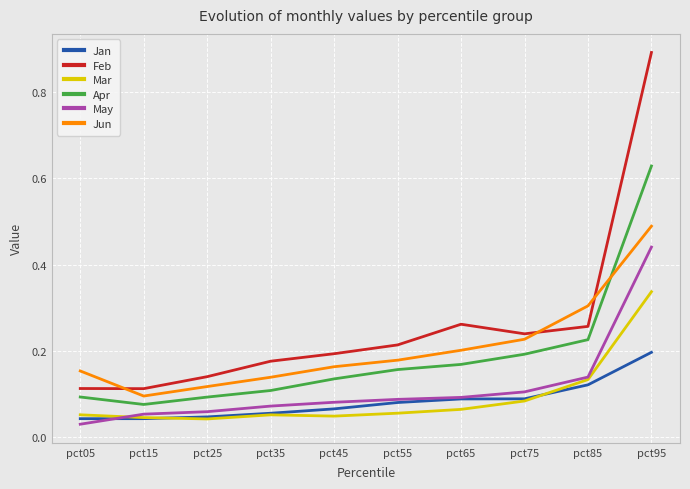

True or false: Apr and Mar intersect in this chart.

False